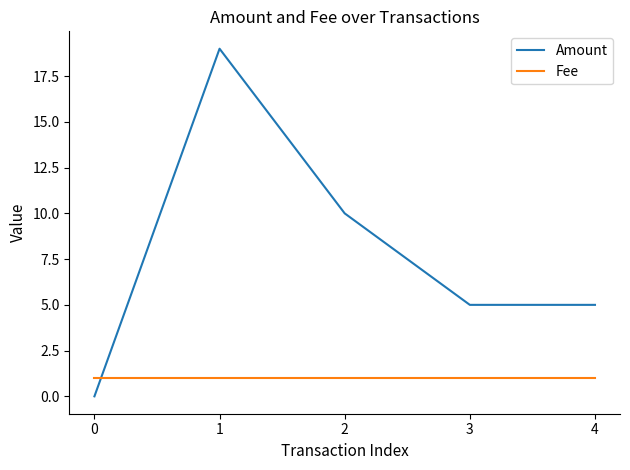

Which label corresponds to the largest value in the chart?

1